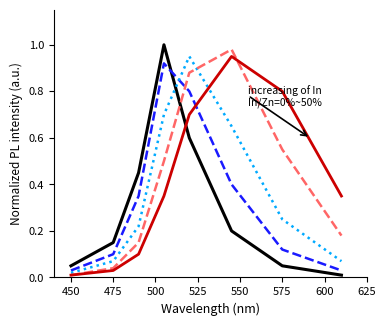

The In/Zn=35% series shows 0.0 at 475. True or false?

False